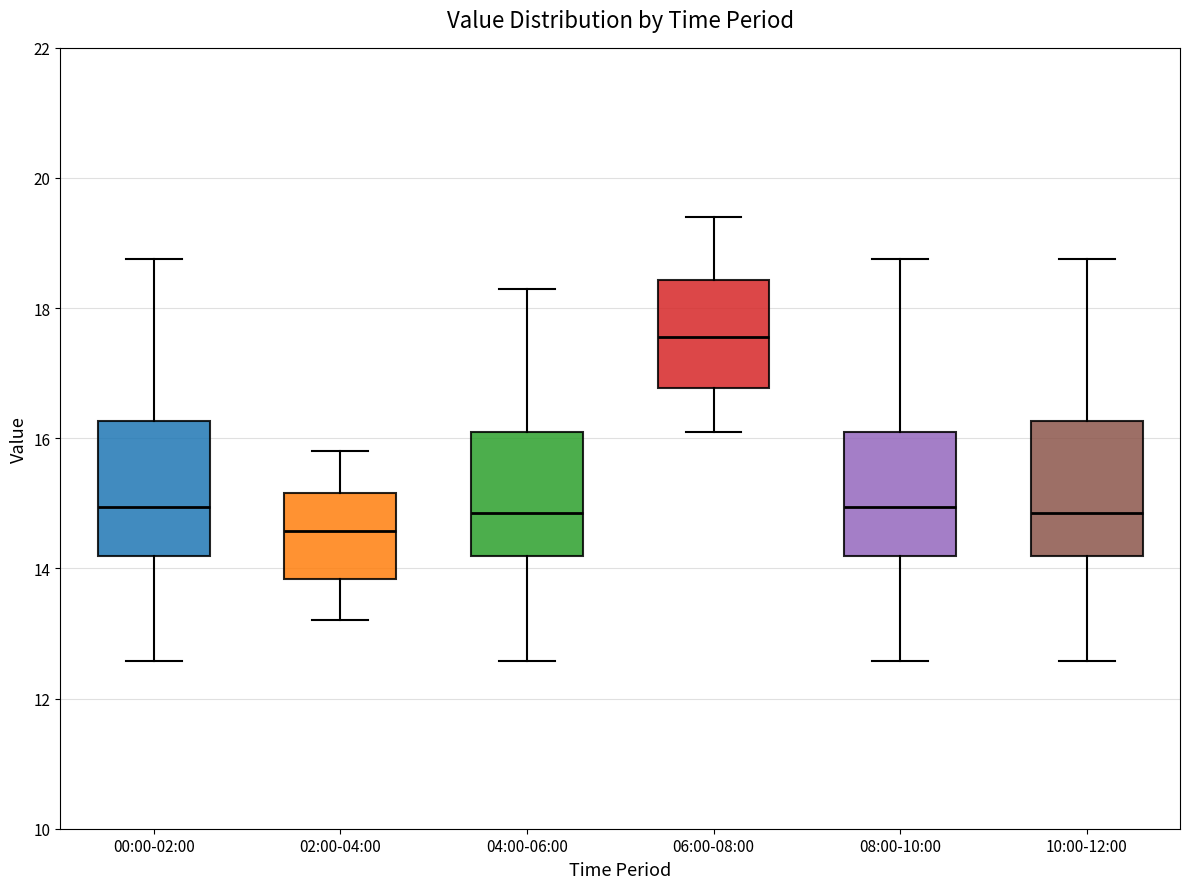

Reading left to right, transcribe this box plot: for each box, give where its median line is, the range the box spans, and where its two whiskers end, as read against the y-axis. The values are not printed on the chart, so give them approximately, as read against the axis.

00:00-02:00: median 15.0, box 14.2 to 16.2, whiskers 12.6 to 18.8
02:00-04:00: median 14.6, box 13.8 to 15.2, whiskers 13.2 to 15.8
04:00-06:00: median 14.8, box 14.2 to 16.0, whiskers 12.6 to 18.4
06:00-08:00: median 17.6, box 16.8 to 18.4, whiskers 16.2 to 19.4
08:00-10:00: median 15.0, box 14.2 to 16.0, whiskers 12.6 to 18.8
10:00-12:00: median 14.8, box 14.2 to 16.2, whiskers 12.6 to 18.8